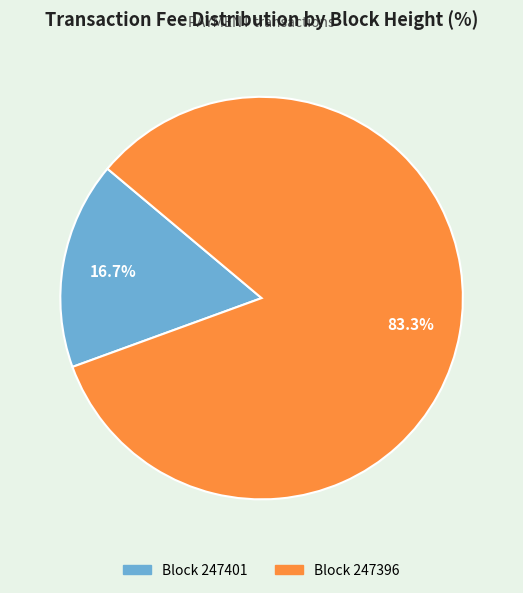

How many slices are in this pie chart?

2